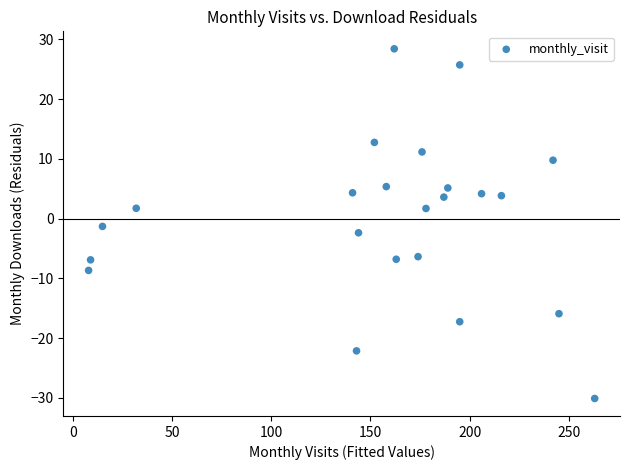

What is the range of X values (max minus min)?

255.0